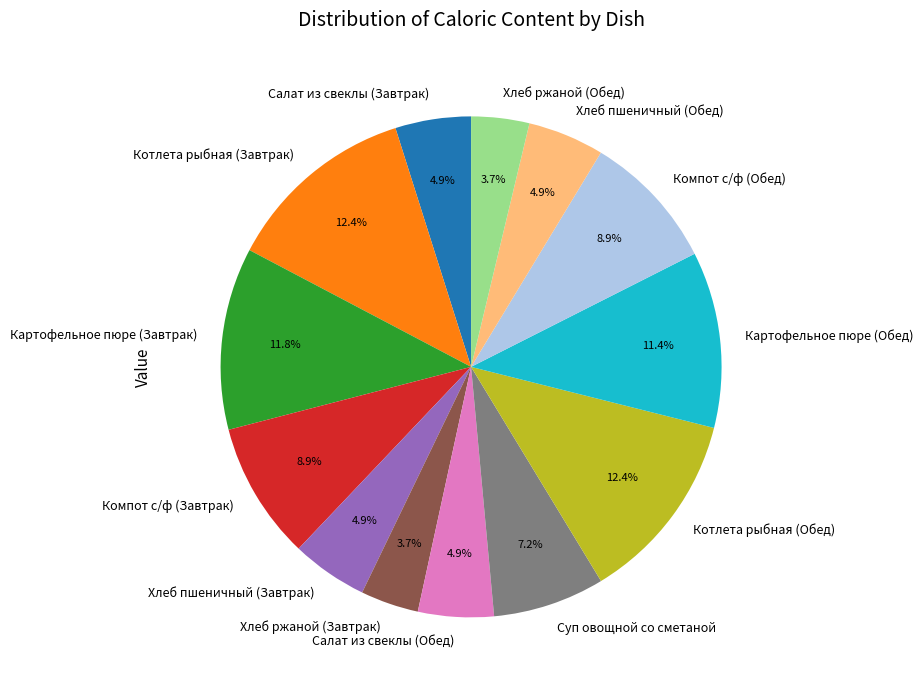

Is there a majority slice in this chart?

No